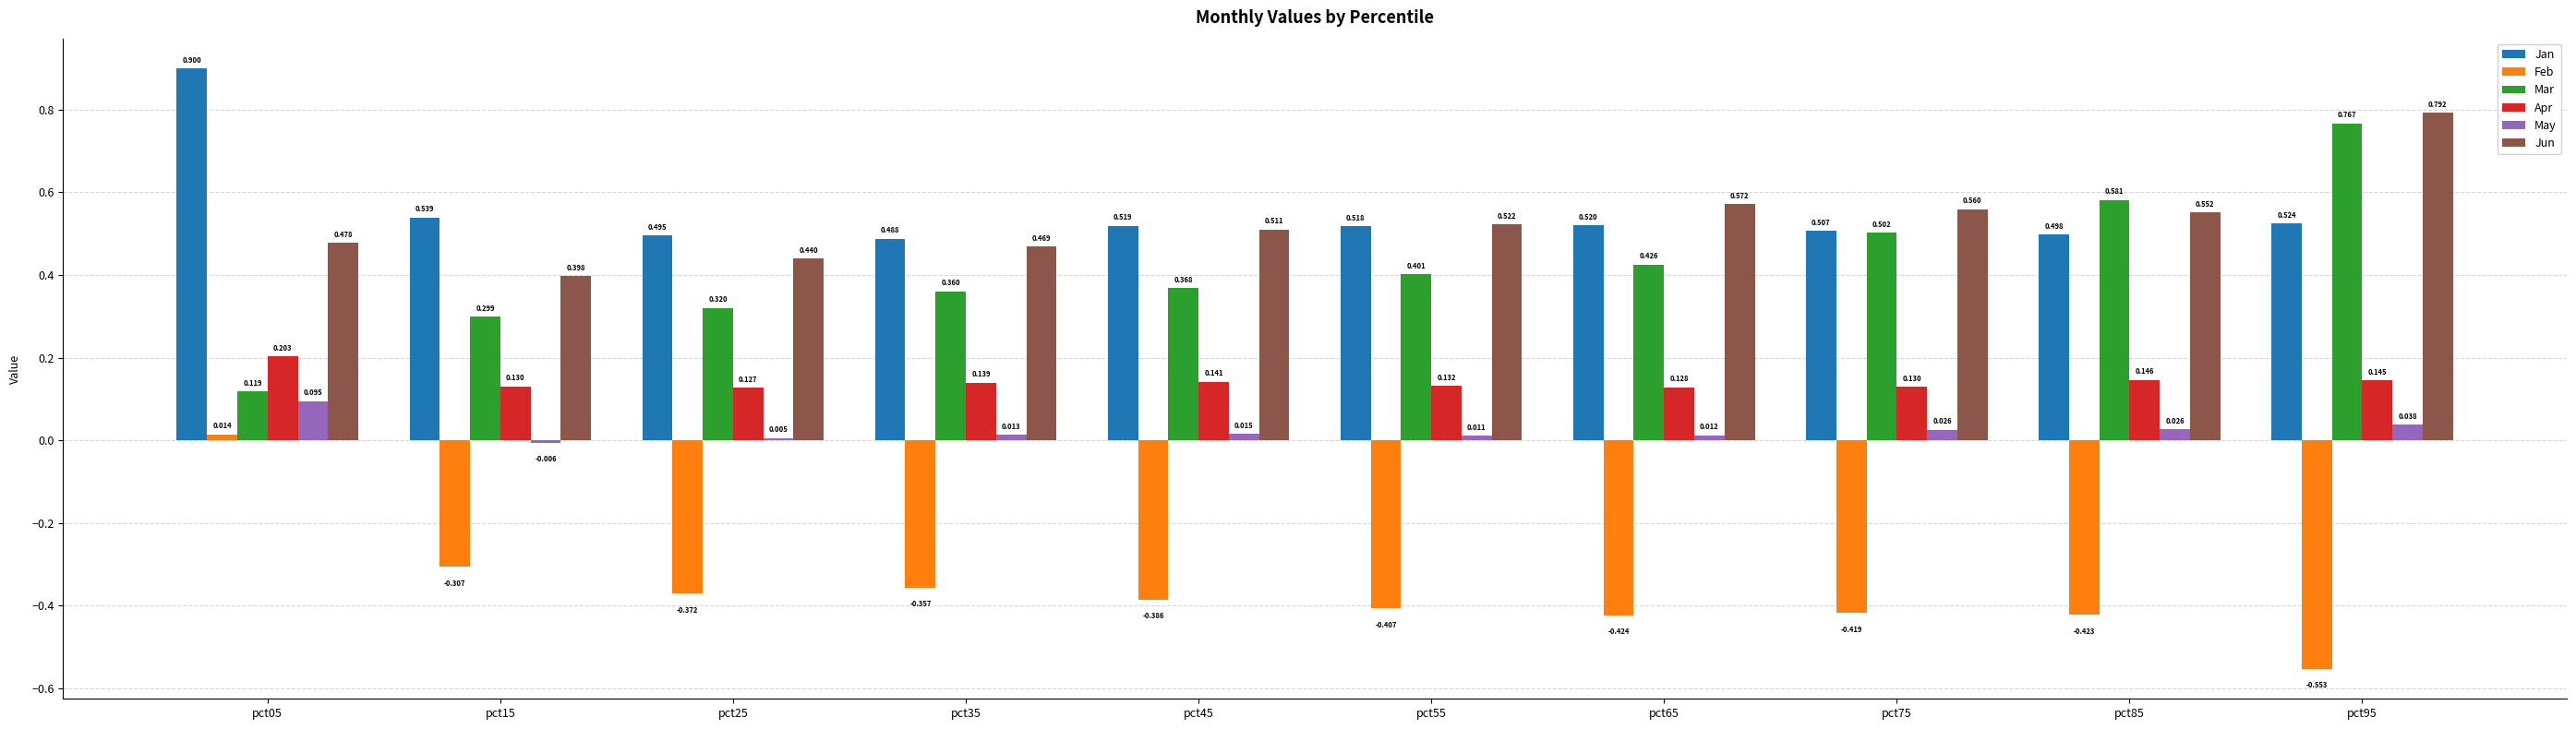

Rank the series at pct75 from highest to lowest value.

Jun, Jan, Mar, Apr, May, Feb